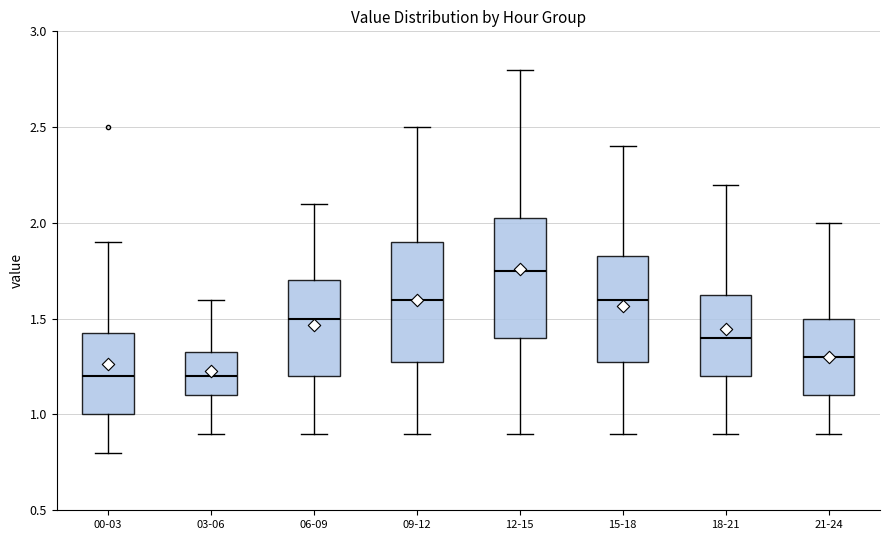

Reading left to right, transcribe this box plot: for each box, give where its median line is, the range the box spans, and where its two whiskers end, as read against the y-axis. The values are not printed on the chart, so give them approximately, as read against the axis.

00-03: median 1.20, box 1.00 to 1.45, whiskers 0.80 to 1.90
03-06: median 1.20, box 1.10 to 1.35, whiskers 0.90 to 1.60
06-09: median 1.50, box 1.20 to 1.70, whiskers 0.90 to 2.10
09-12: median 1.60, box 1.30 to 1.90, whiskers 0.90 to 2.50
12-15: median 1.75, box 1.40 to 2.05, whiskers 0.90 to 2.80
15-18: median 1.60, box 1.30 to 1.85, whiskers 0.90 to 2.40
18-21: median 1.40, box 1.20 to 1.65, whiskers 0.90 to 2.20
21-24: median 1.30, box 1.10 to 1.50, whiskers 0.90 to 2.00